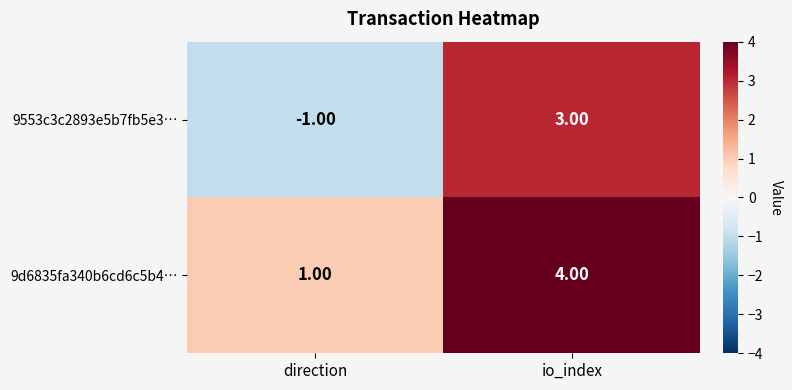

Where is 9553c3c2893e5b7fb5e3… nearest to the value 1?

direction